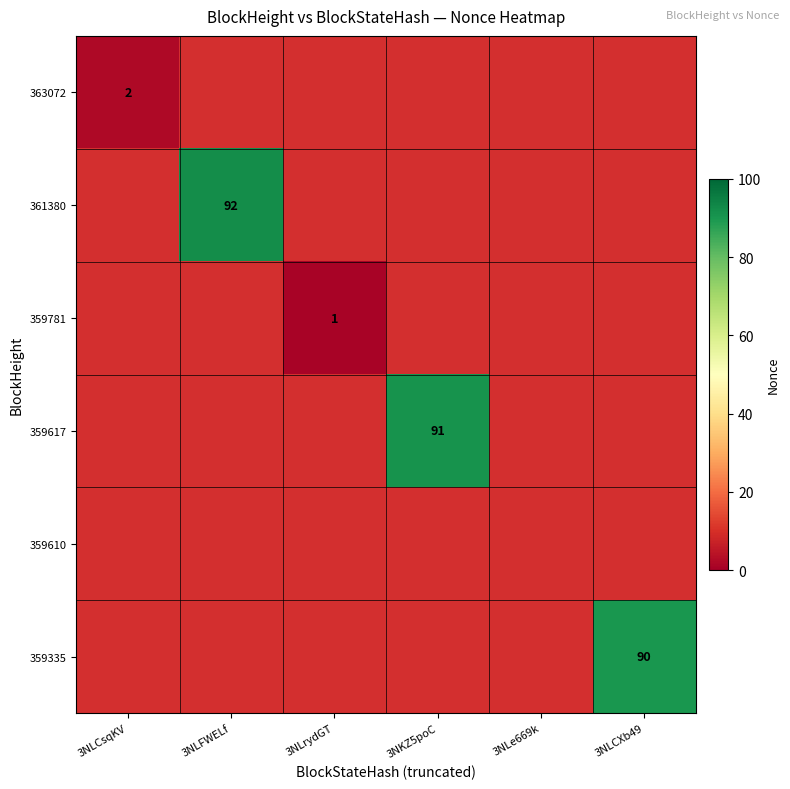

What is the smallest value displayed?

1.0